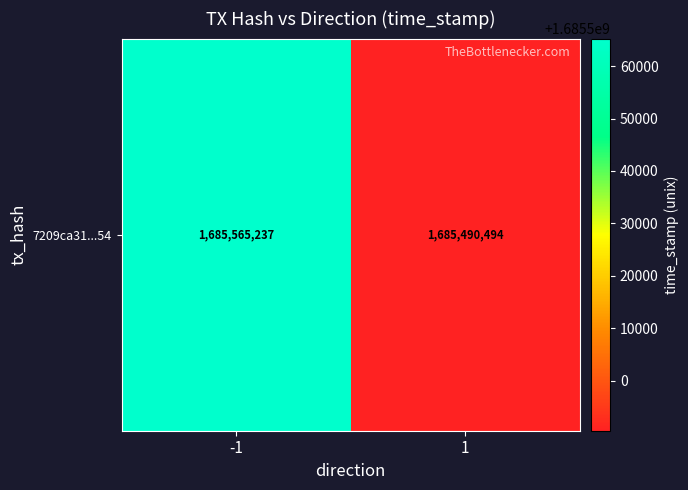

Which category has the highest value across all series?

-1